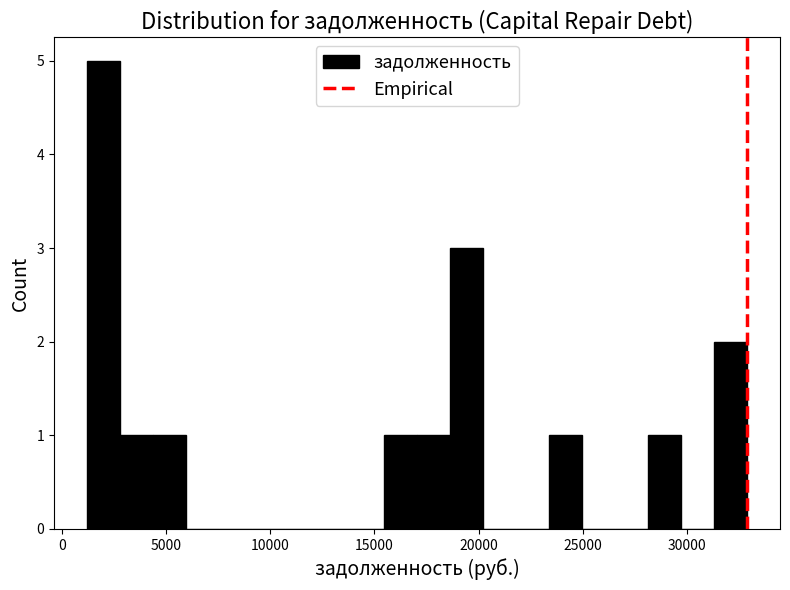

Around what value on the x-axis is the tallest bar? Give the approximate position of its centre, as read against the axis.

2000